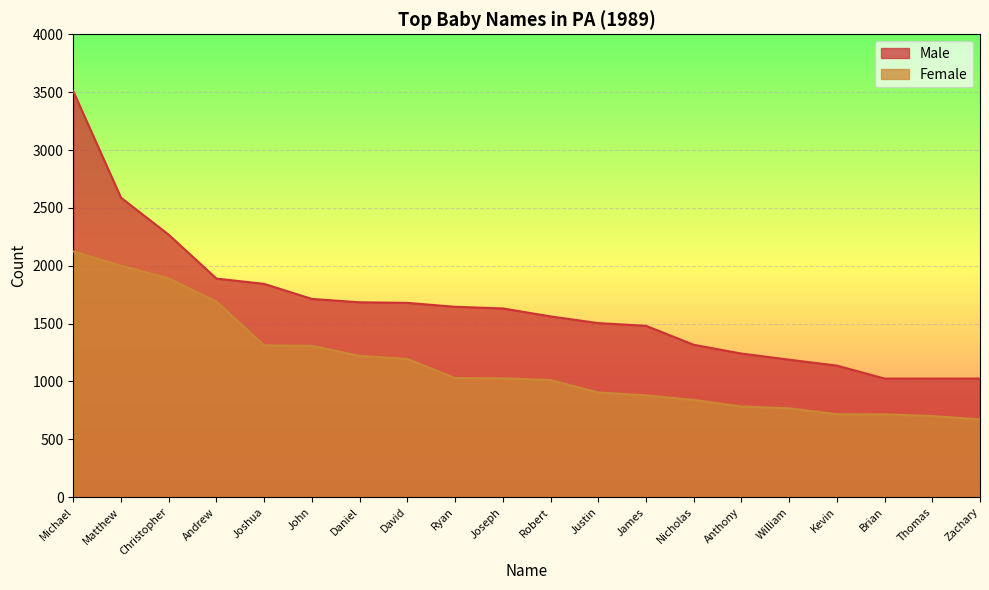

Which series changed the most between John and David?

Female